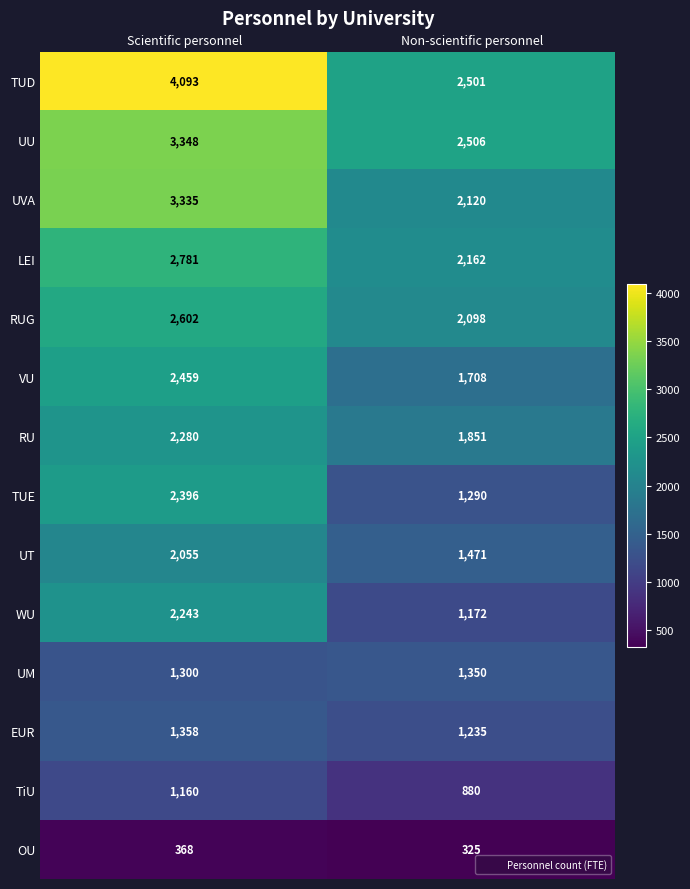

The value of EUR at Scientific personnel is 1358. True or false?

True